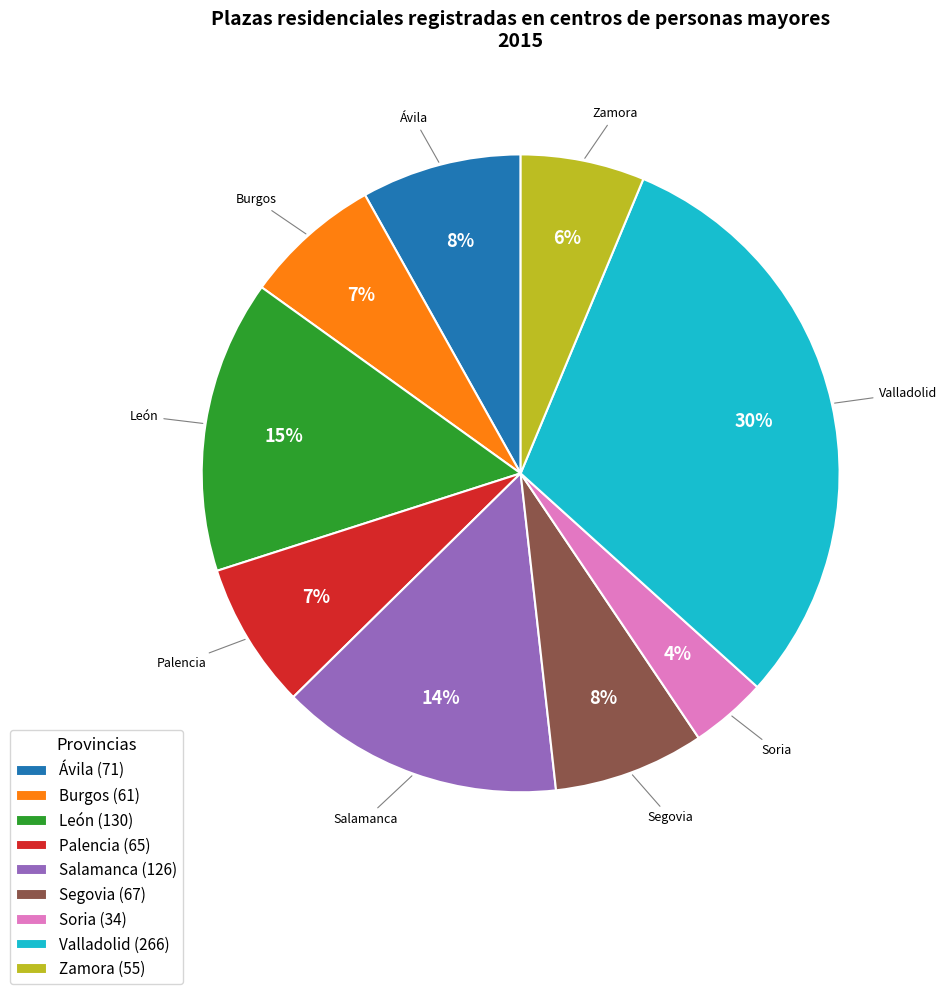

Do Segovia (67) and Valladolid (266) together represent more than half of the pie?

No